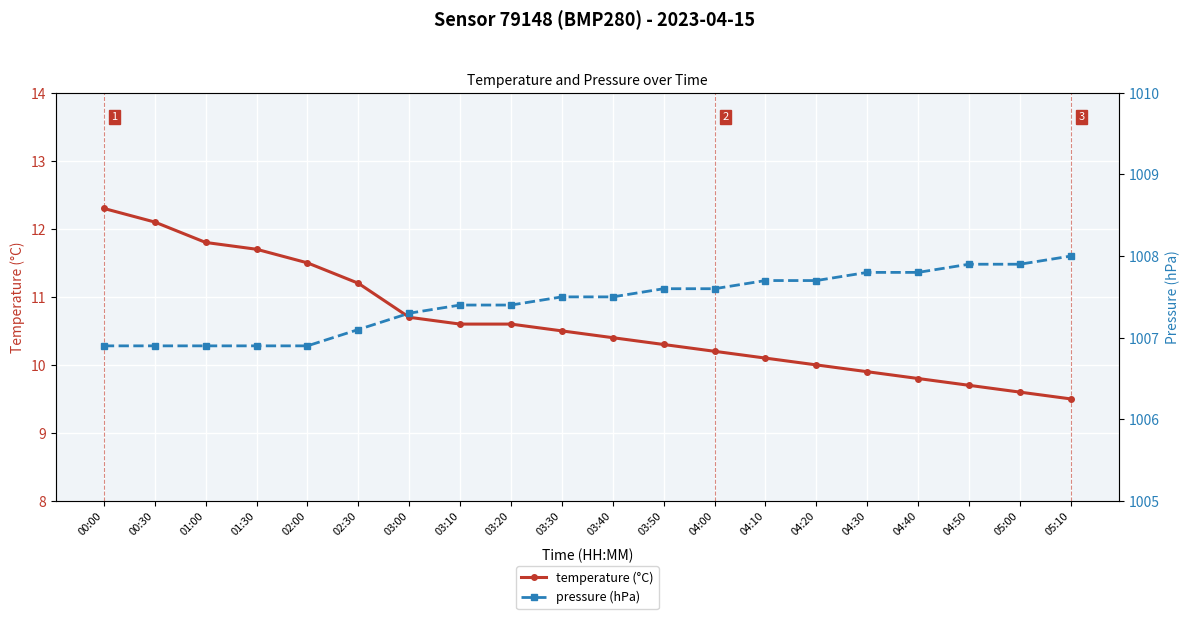

What is the difference between the highest and lowest values at 04:20?

997.7